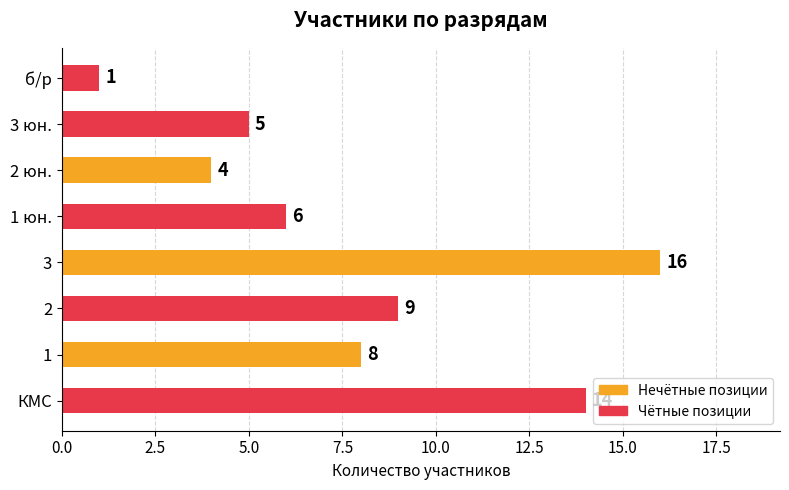

How many values are below 8?

4